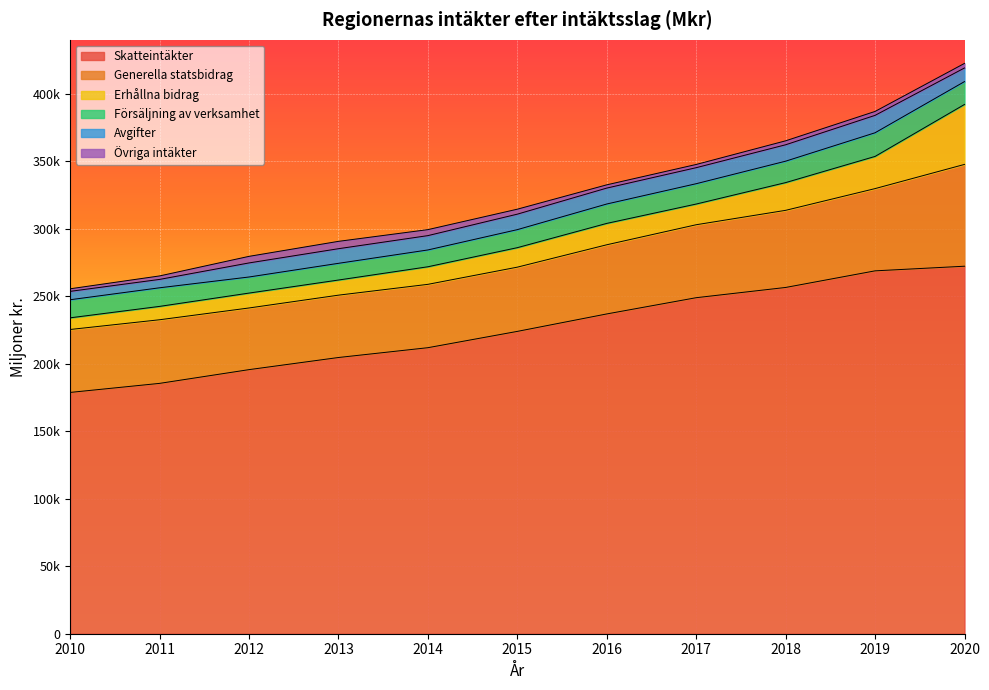

What is the minimum value for Skatteintäkter?

178778.0